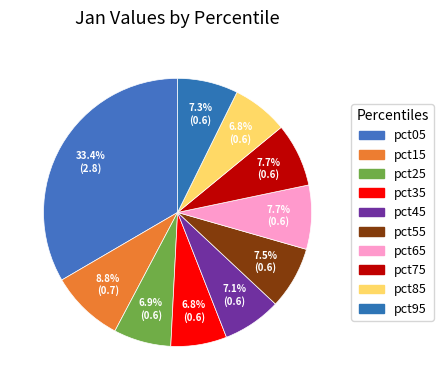

How many slices are in this pie chart?

10